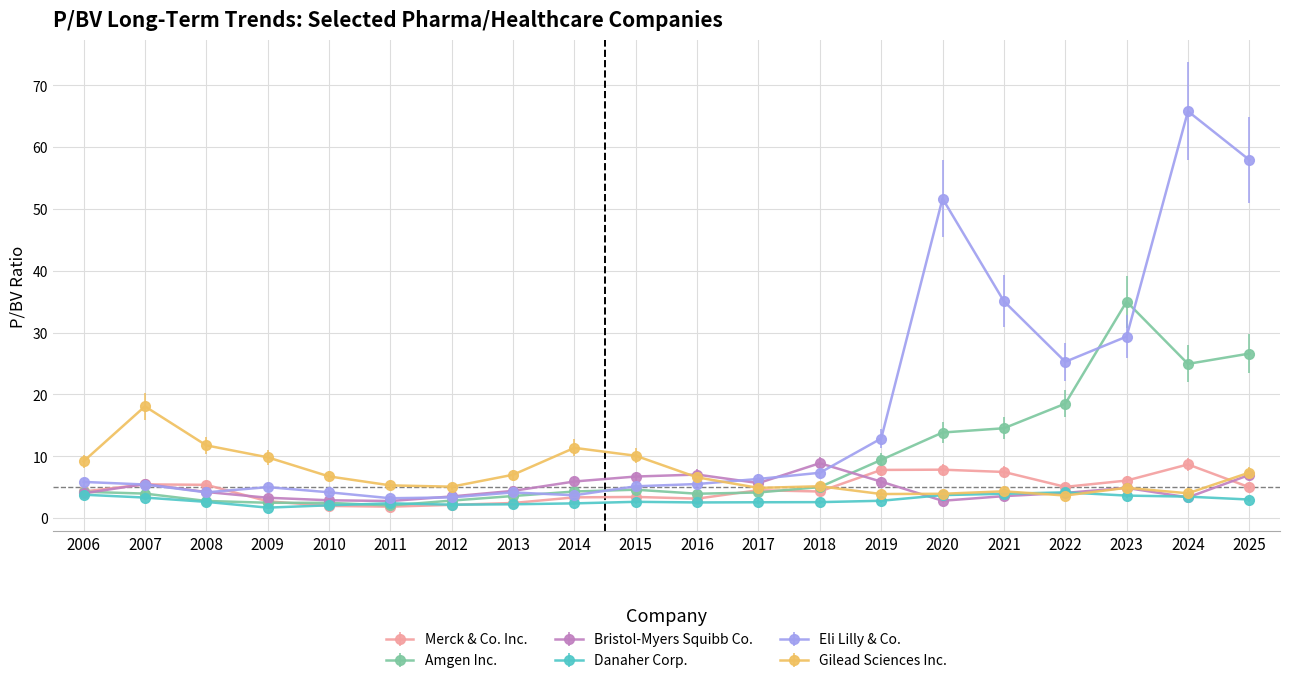

The Gilead Sciences Inc. series shows 8.5 at 2018. True or false?

False